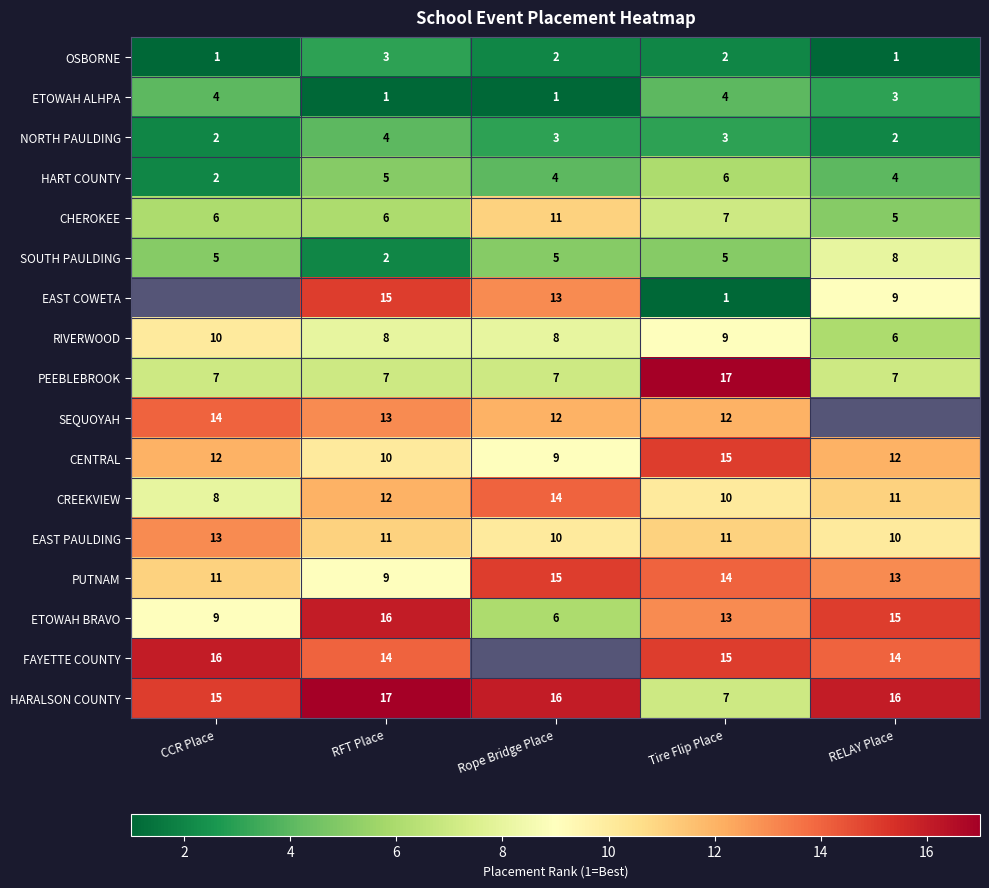

What is the difference between the highest and lowest values at Tire Flip Place?

16